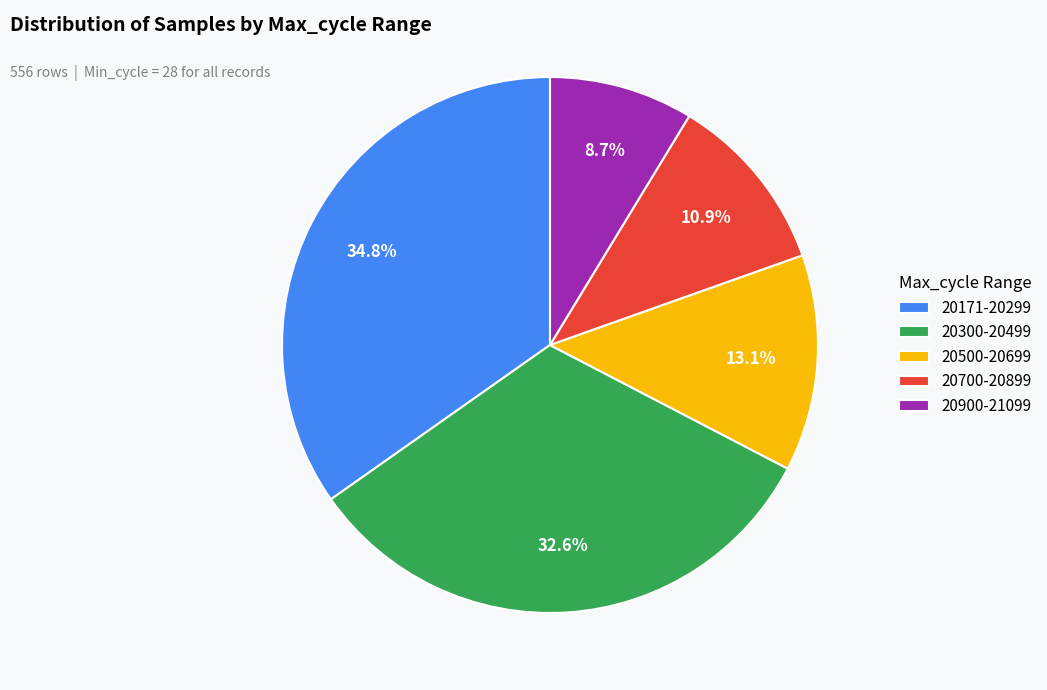

Rank the categories by value from lowest to highest.

20900-21099, 20700-20899, 20500-20699, 20300-20499, 20171-20299